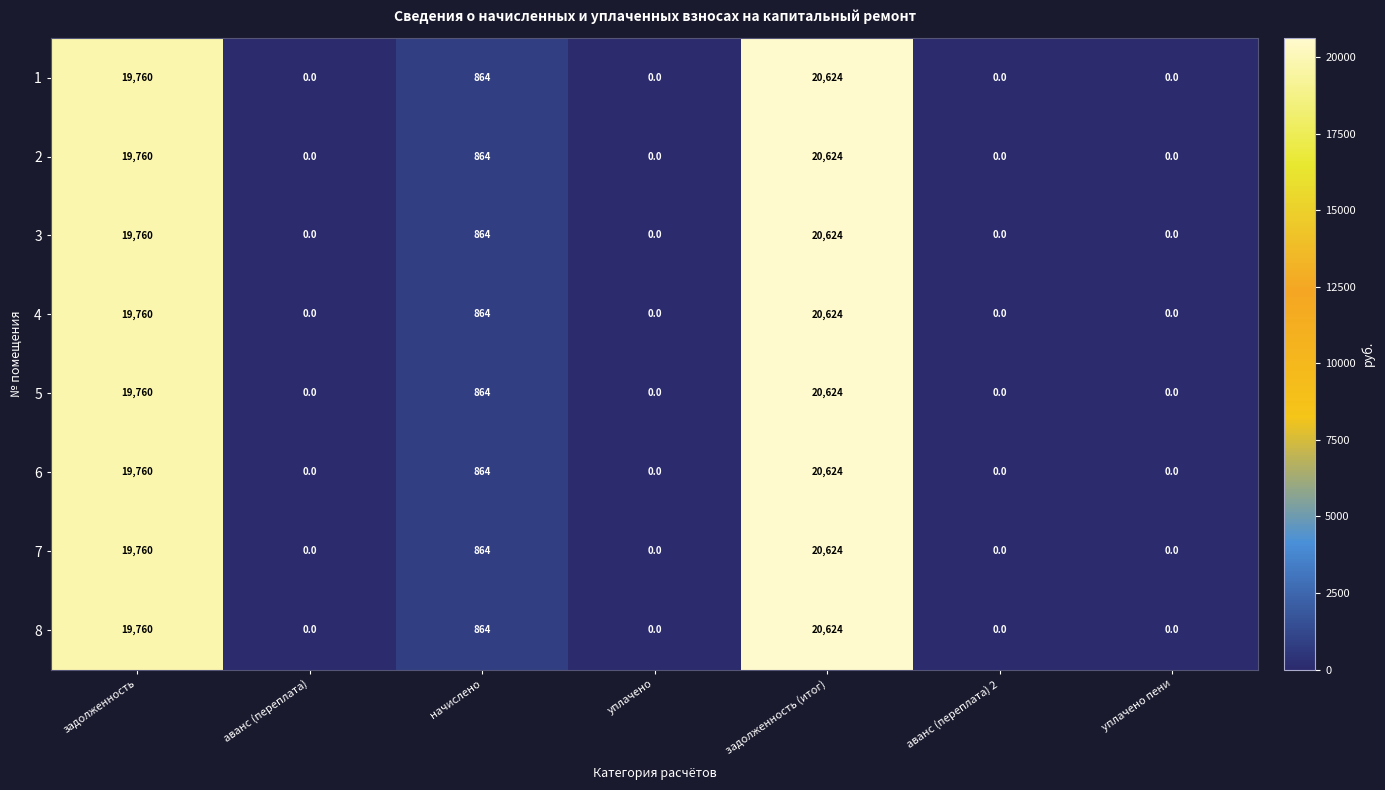

What is the total value across all series at начислено?

6912